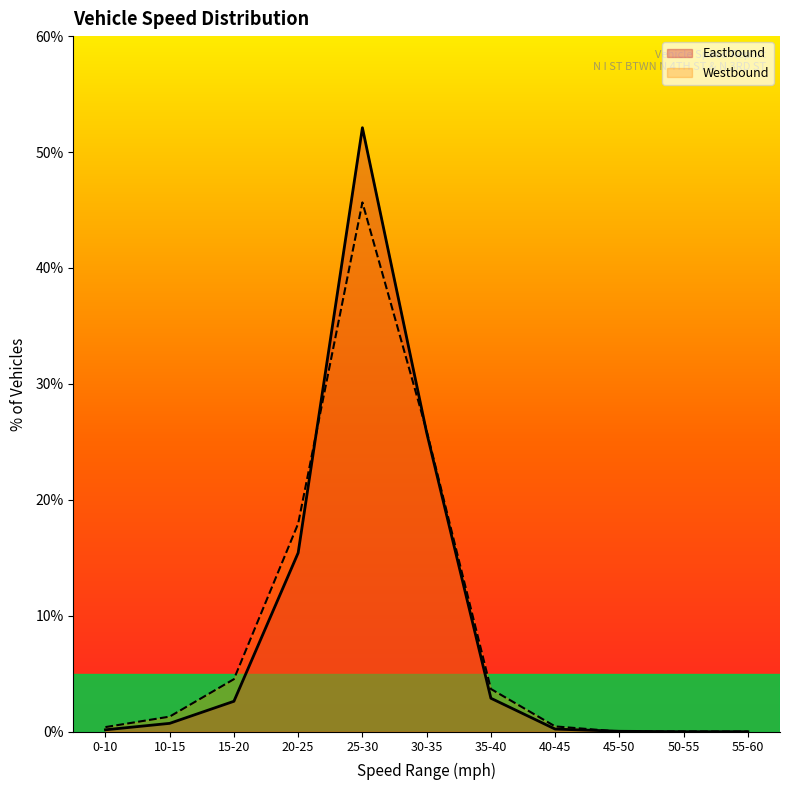

True or false: Eastbound and Westbound intersect in this chart.

True